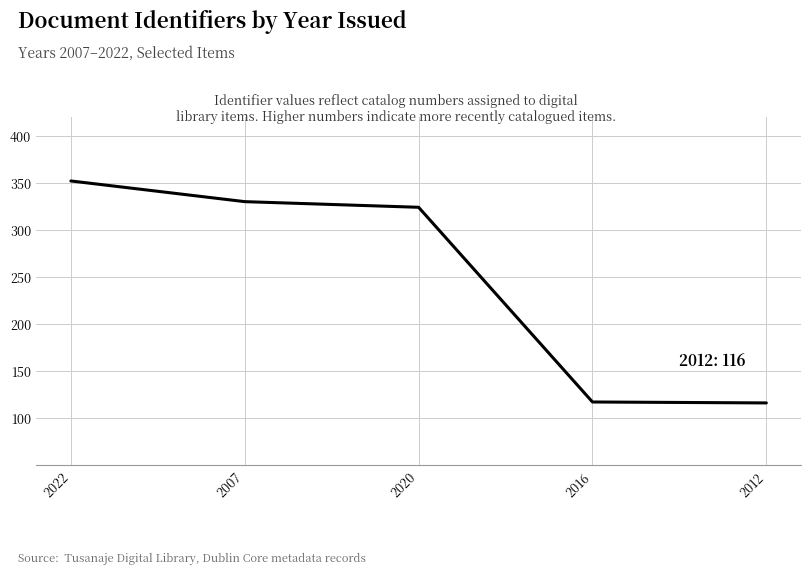

Between 2007 and 2020, which is larger?

2007